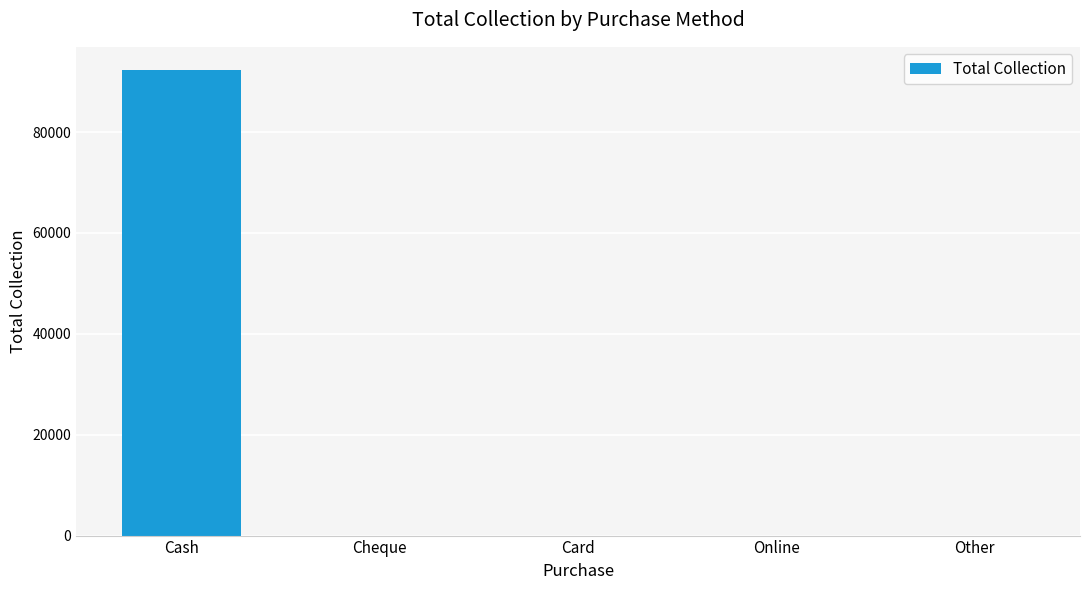

Reading left to right, list all the values displayed in this chart.

Cash=92297	Cheque=0	Card=0	Online=0	Other=0